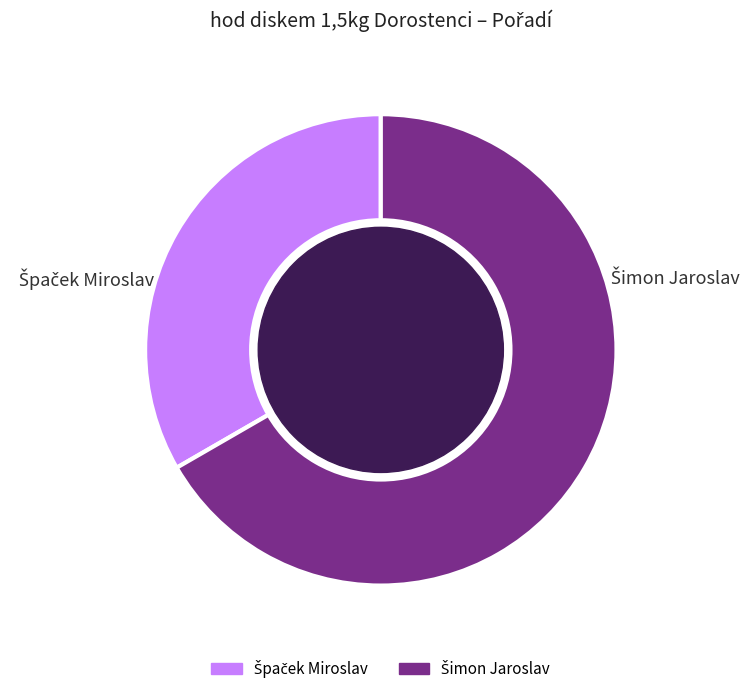

Is there any slice that represents more than half of the pie?

Yes